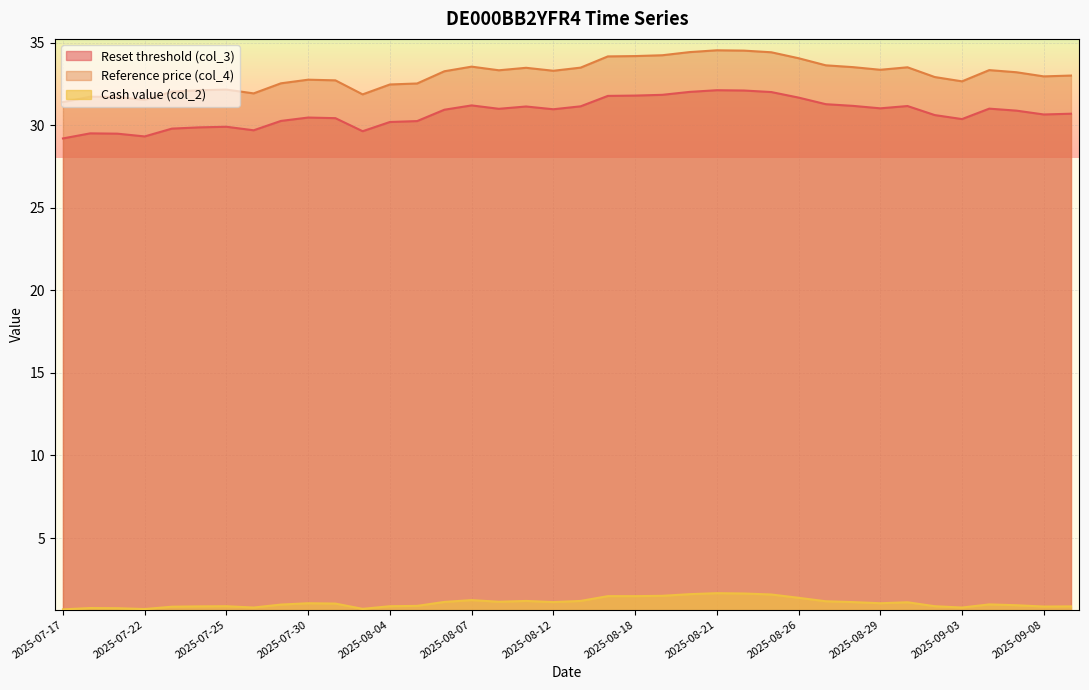

What is the maximum value shown in the chart?

34.5